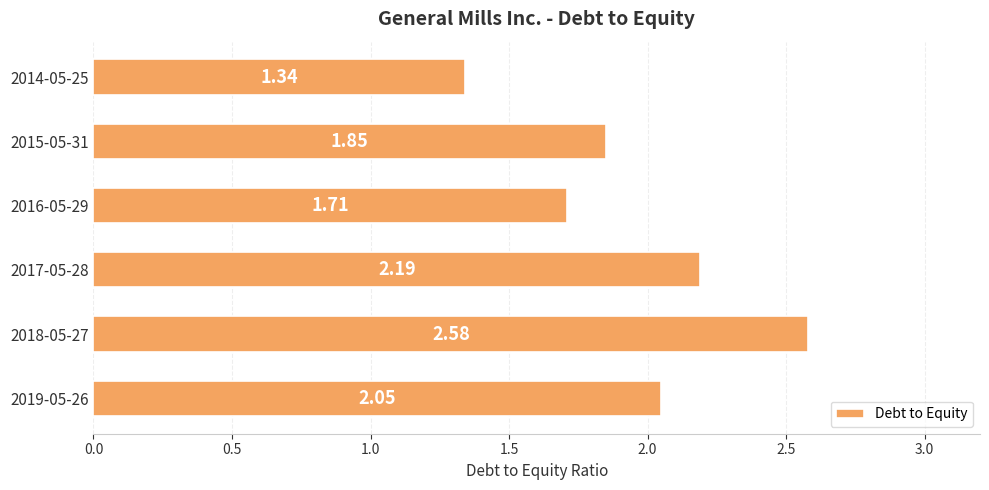

What is the difference between the maximum and minimum values?

1.2